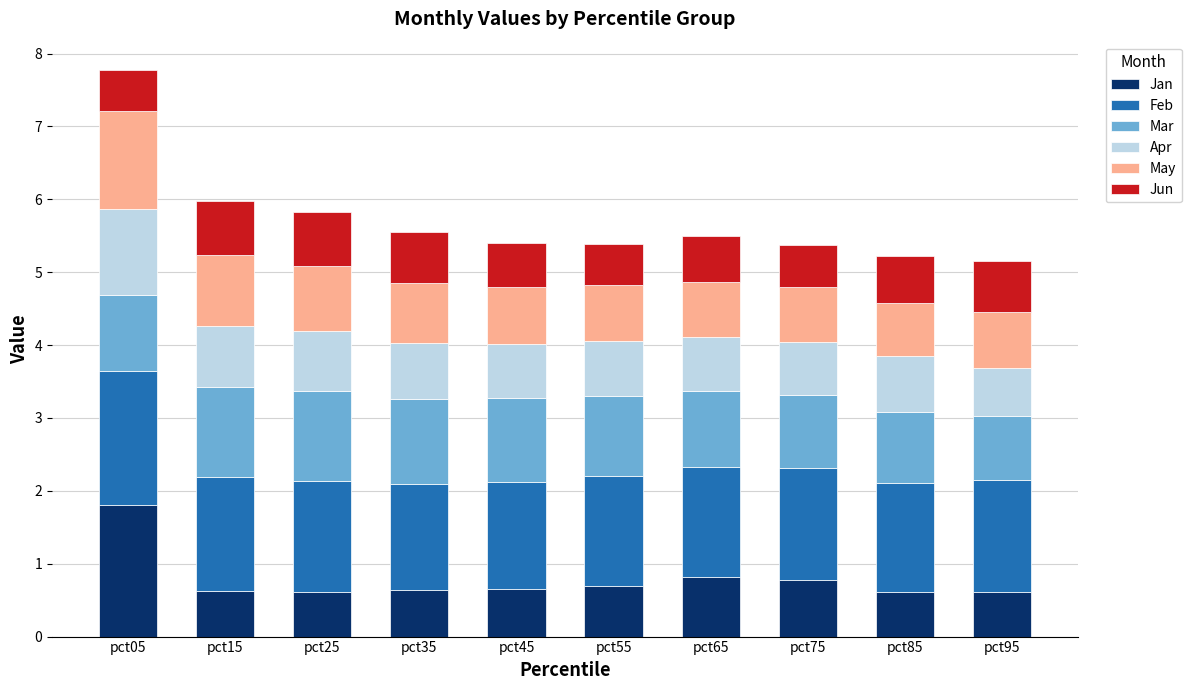

At which category is the sum across all series the highest?

pct05